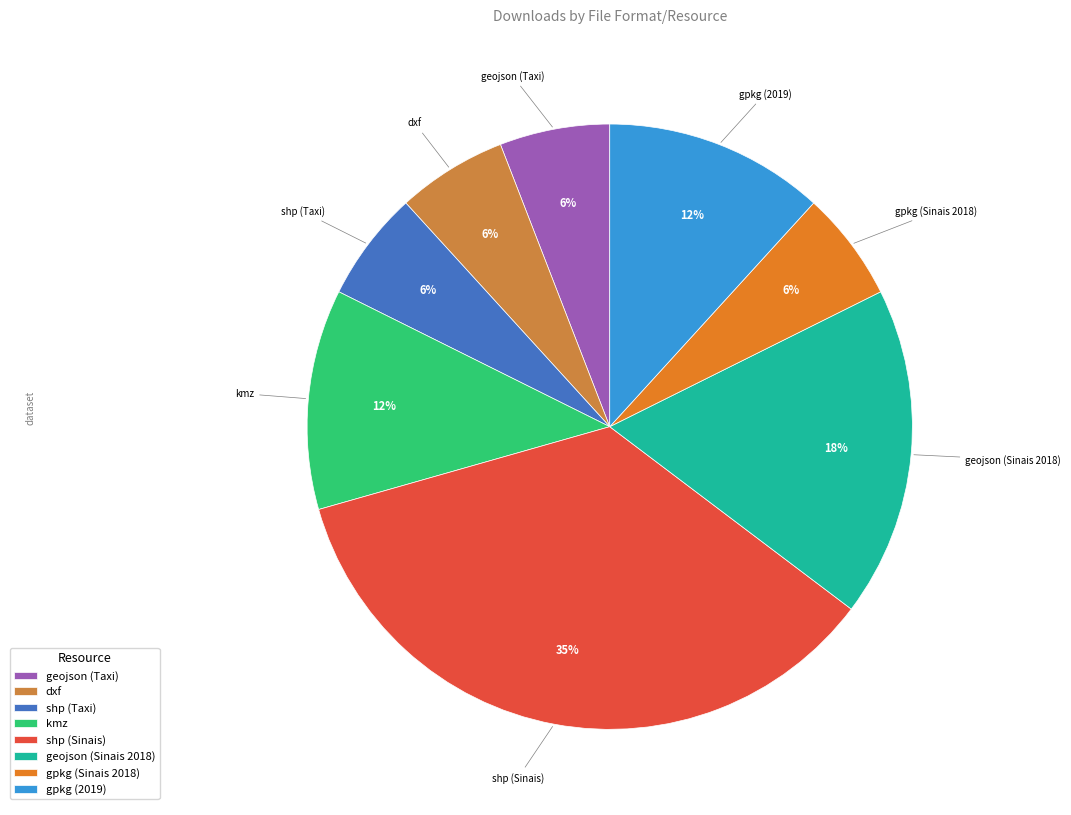

Do kmz and dxf together represent more than half of the pie?

No